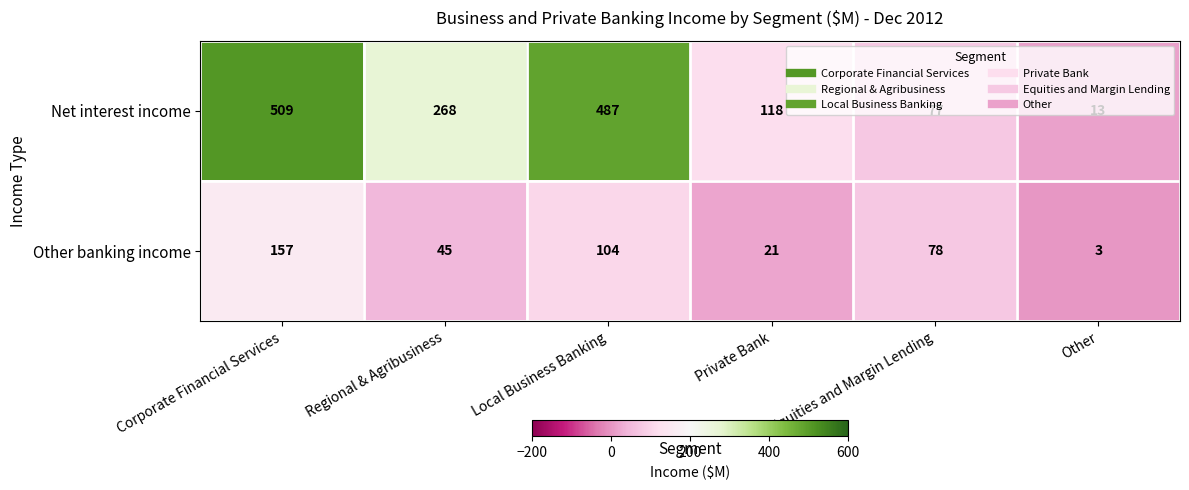

How many distinct data groups are displayed?

2